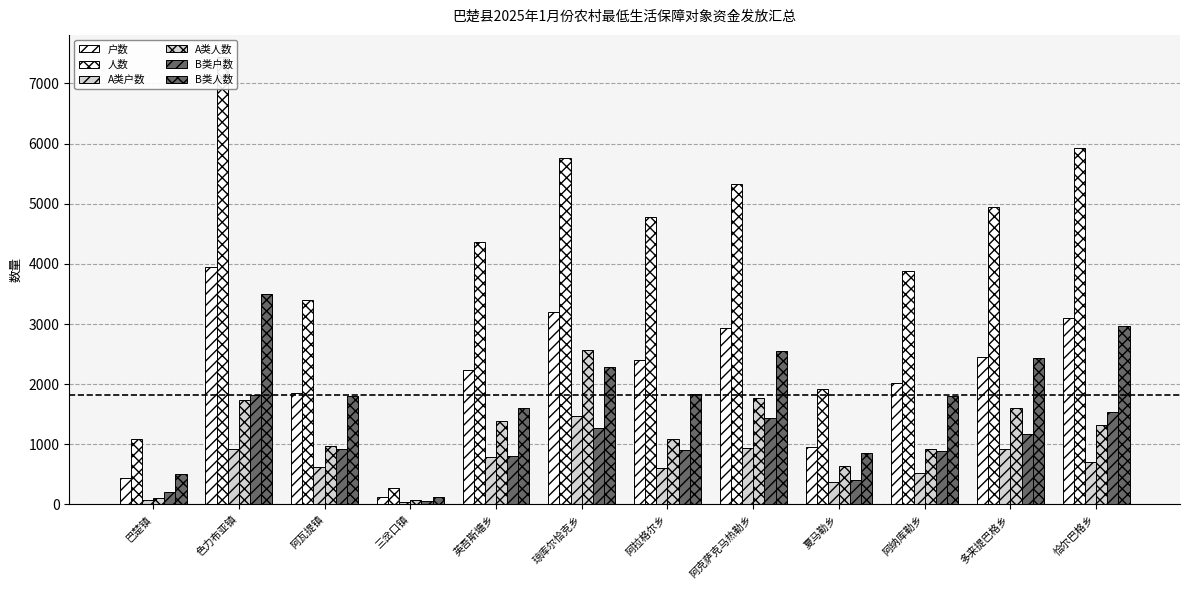

What is the average value of the A类户数 series?

666